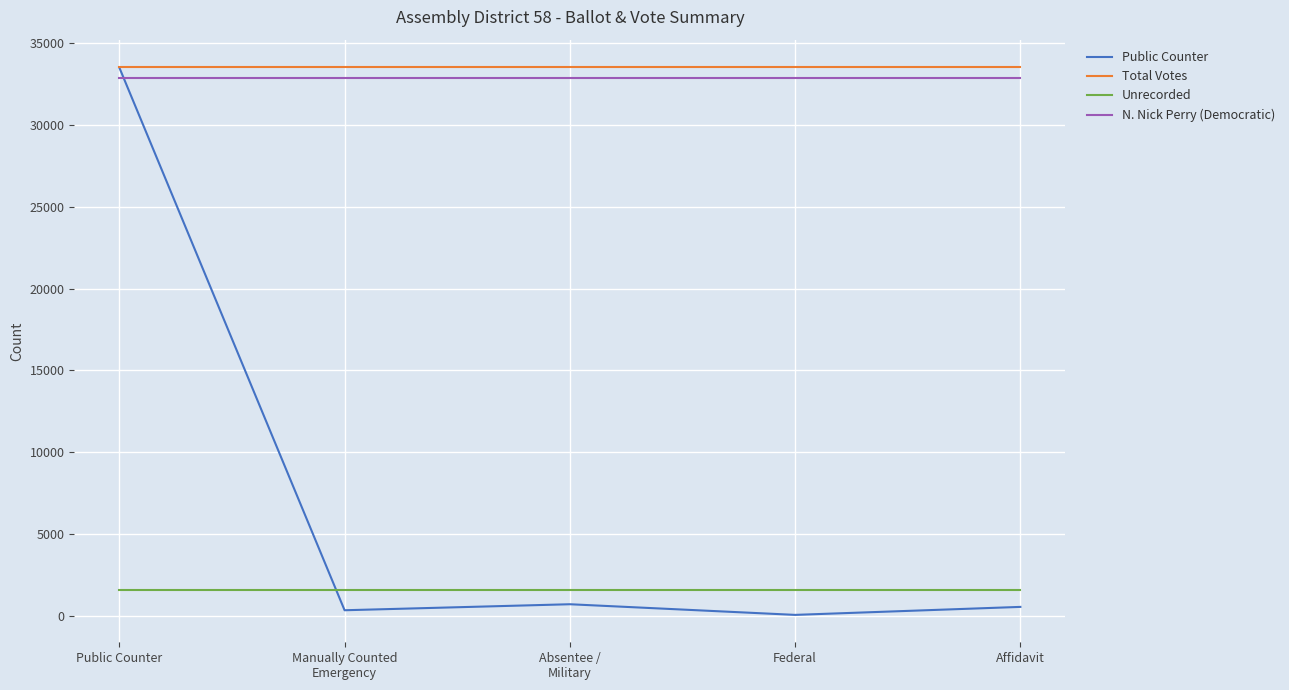

What is the maximum value shown in the chart?

33526